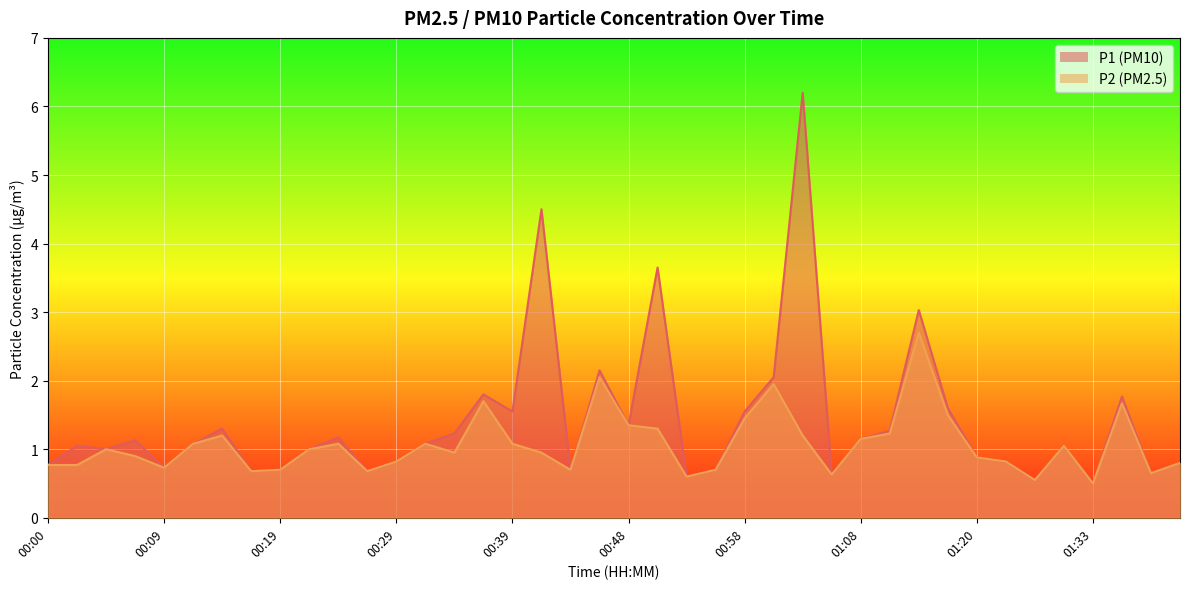

What is the difference between the maximum and minimum values in the P2 series?

2.2